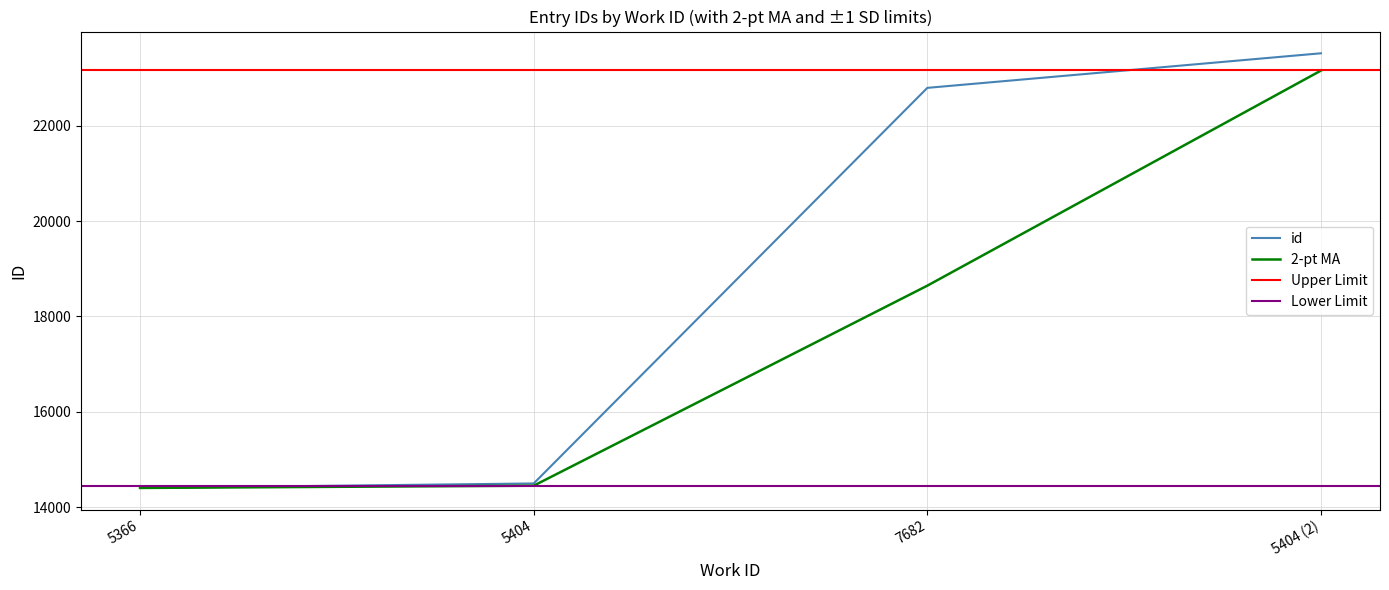

Does the chart display data point markers on the line(s)?

No